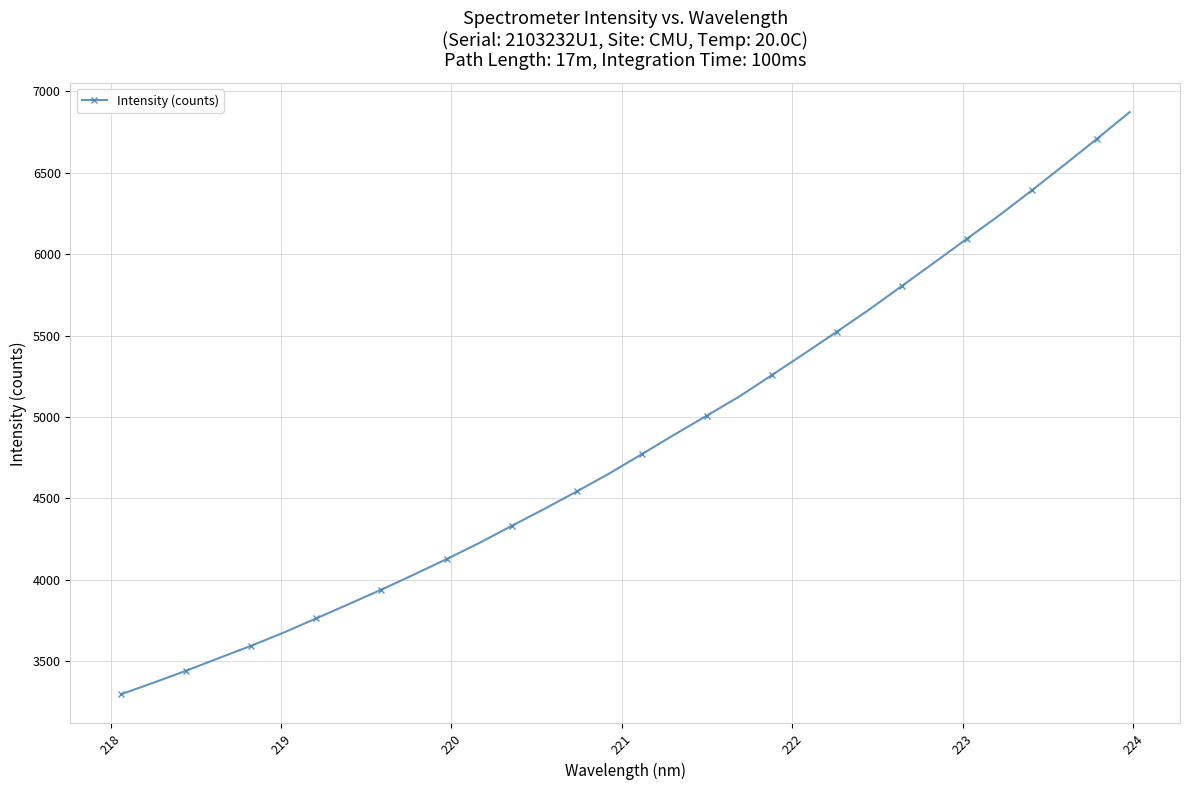

What is the maximum value shown in the chart?

6872.5